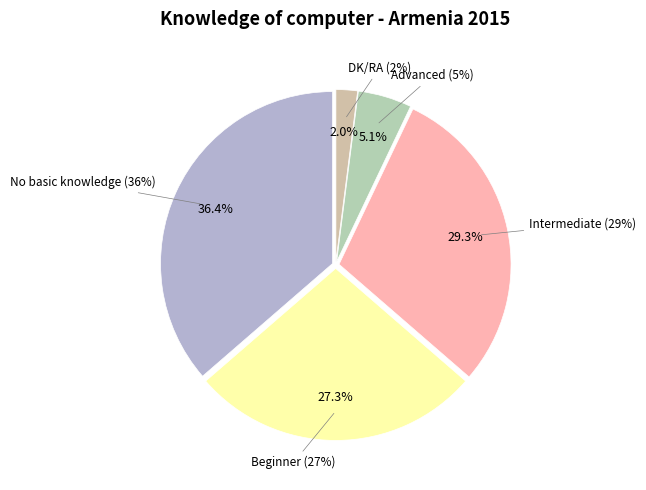

What portion of the pie excludes DK/RA?

98.0%